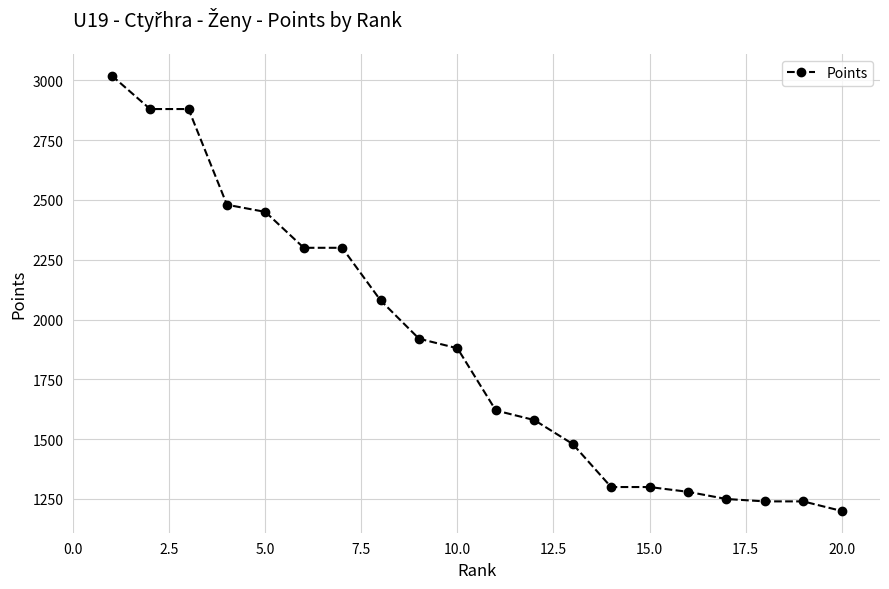

What is the smallest value displayed?

1200